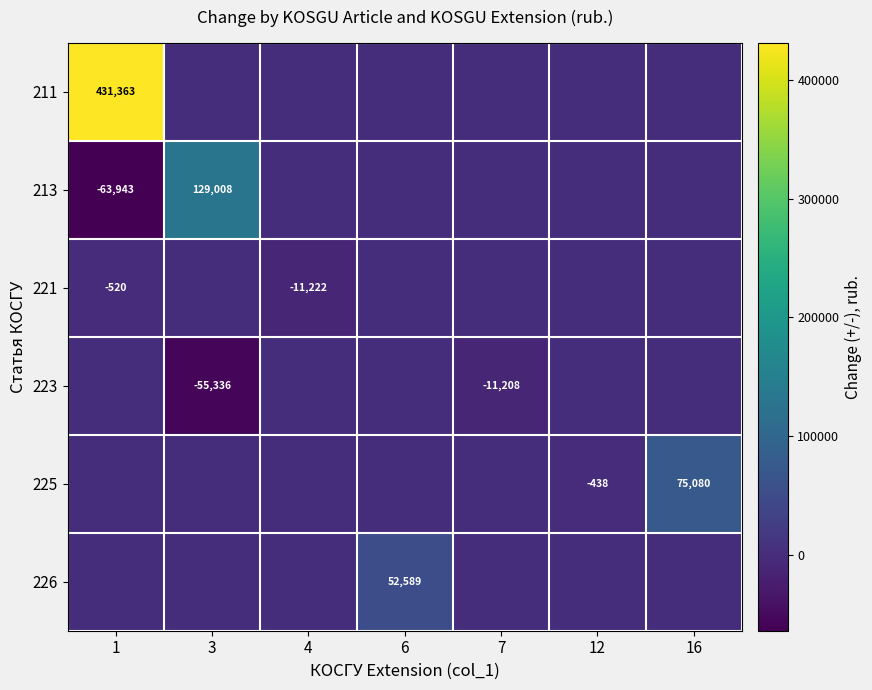

Is it true that 221 equals -286 at 1?

False